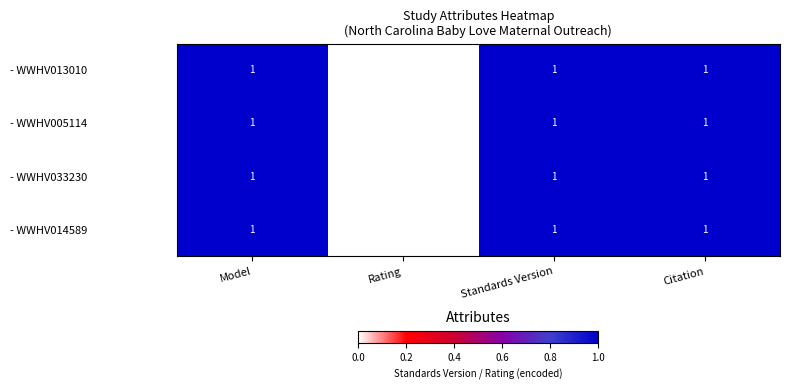

What is the total value across all series at Model?

4